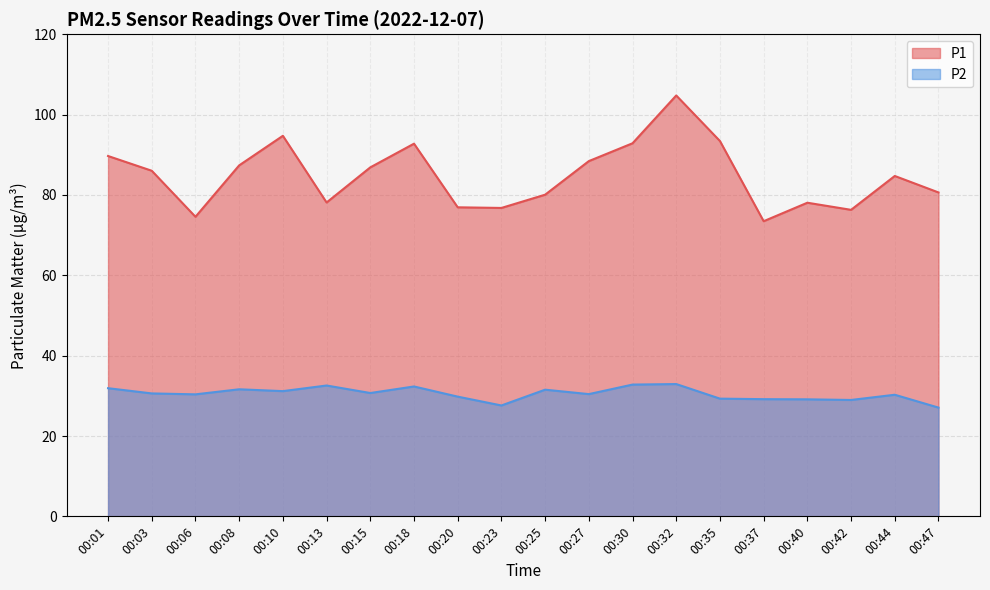

The value of P1 at 00:15 is 30.5. True or false?

False